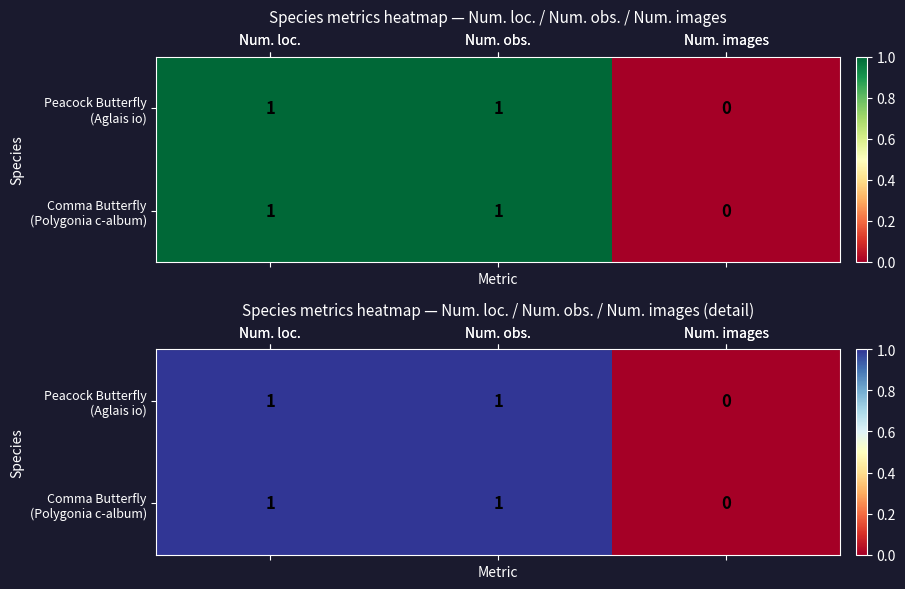

At which category is the sum across all series the highest?

Num. loc.